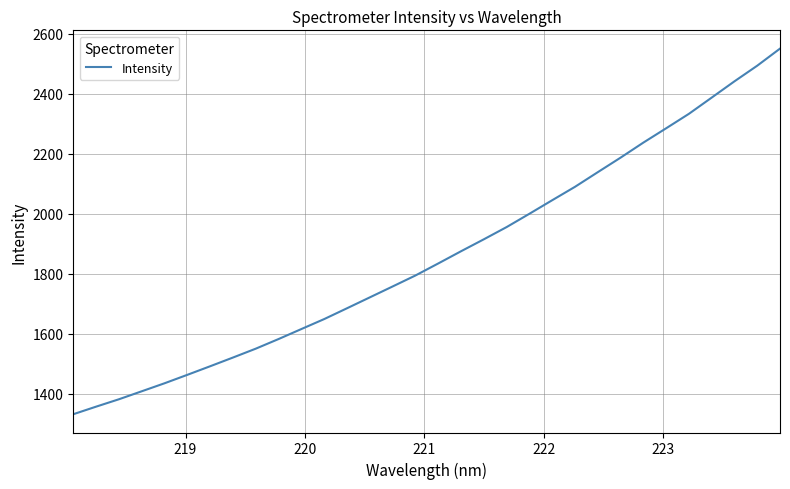

What is the greatest value displayed?

2549.7